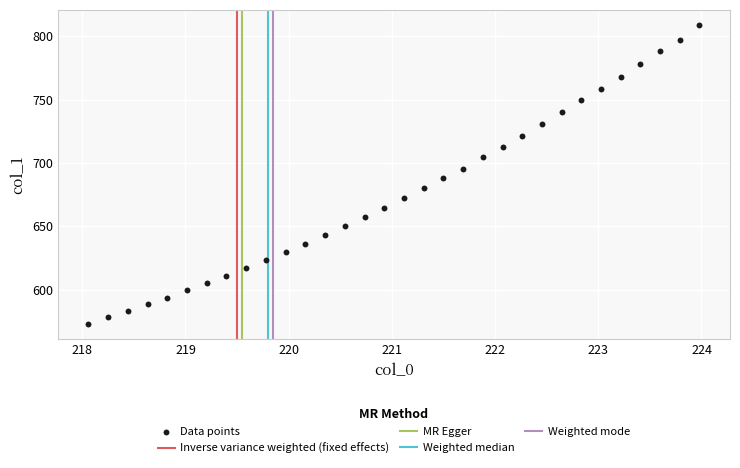

What is the range of X values (max minus min)?

5.9